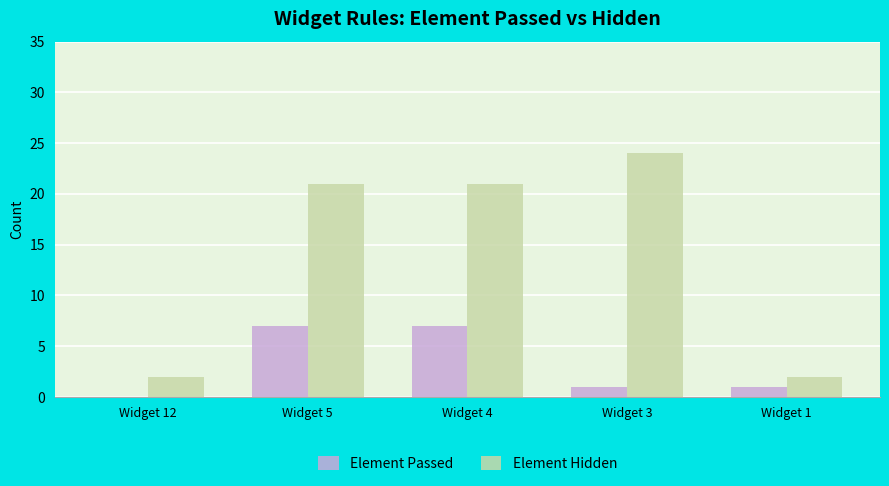

At which label does Element Passed first exceed 1?

Widget 5